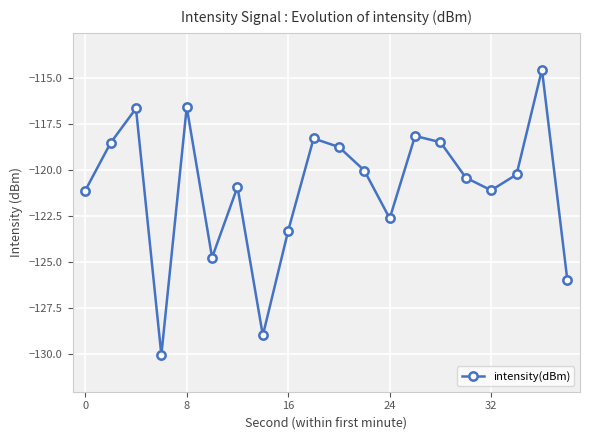

What is the greatest value displayed?

-114.5